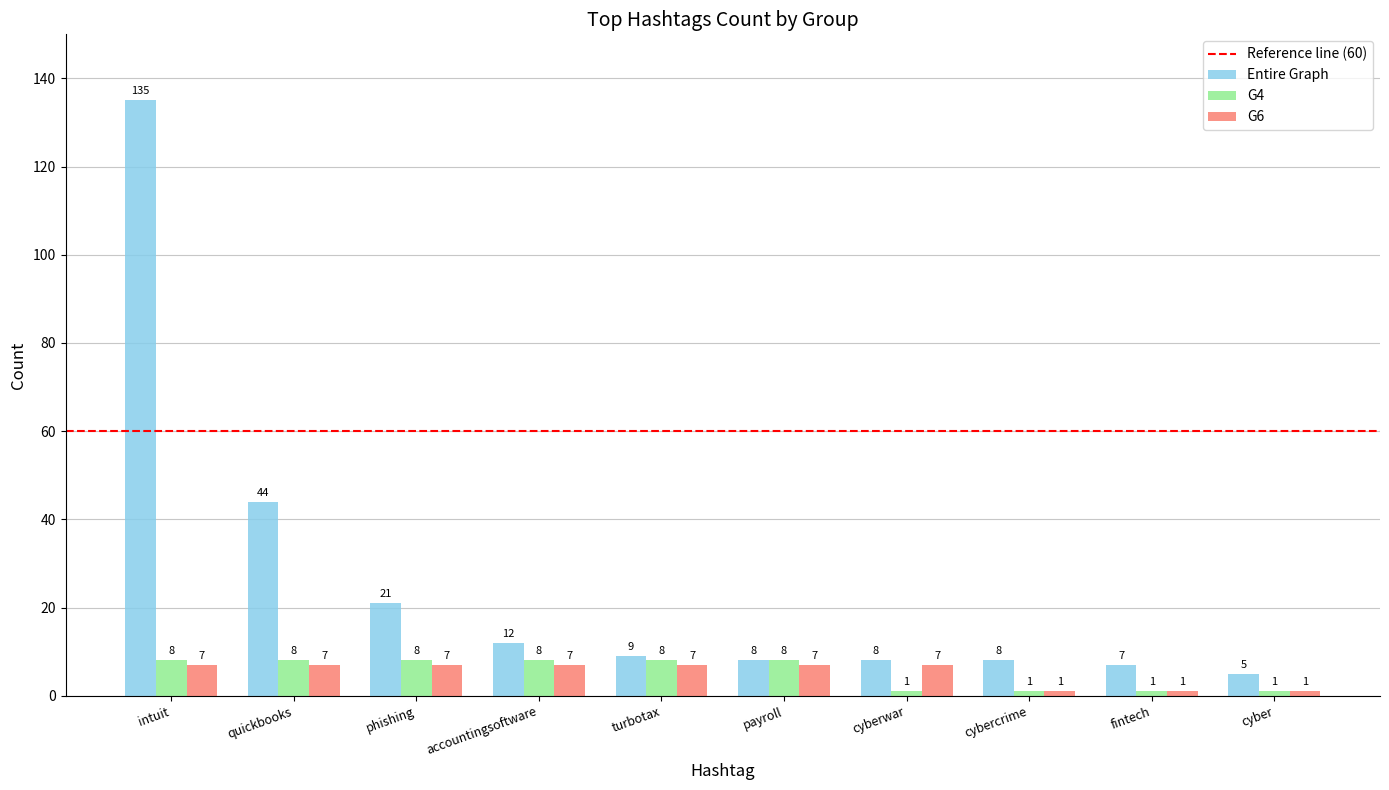

What is the total value across all series at accountingsoftware?

27